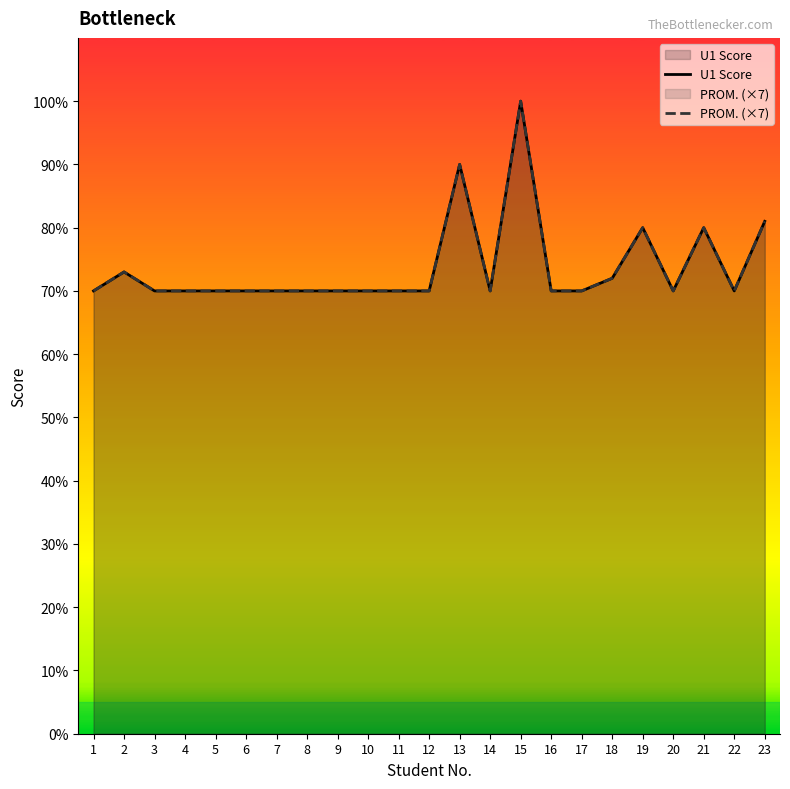

What is the total value across all series at 9?

140